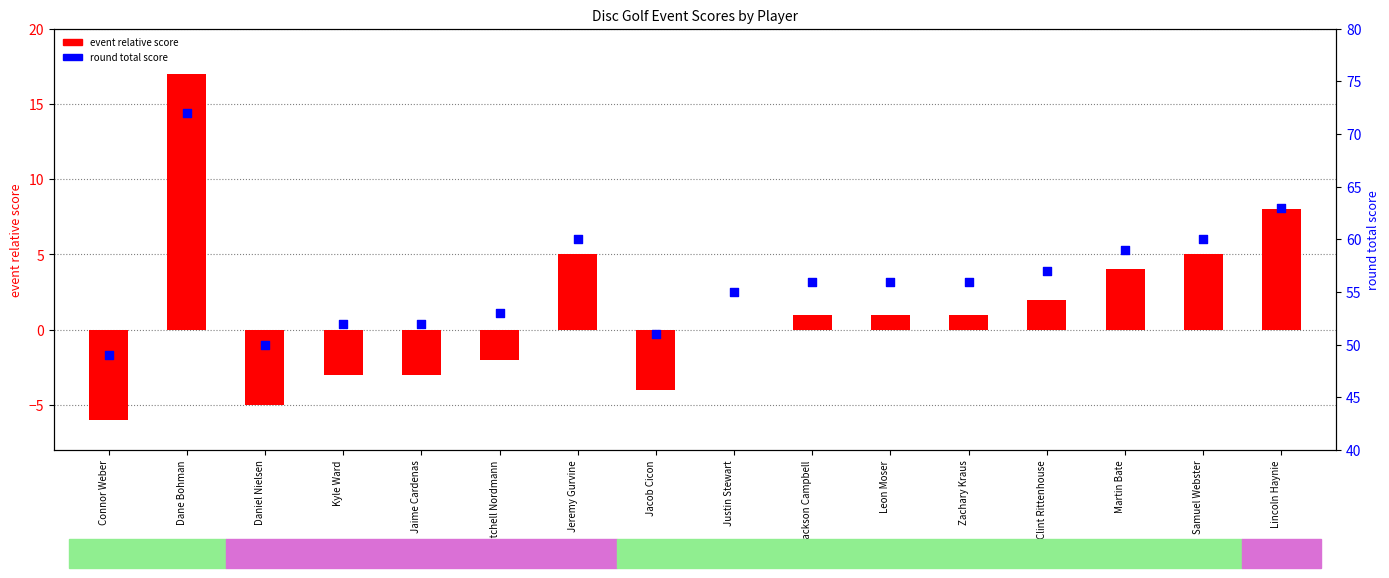

Is the value of round total score at Samuel Webster greater than the value of event relative score at Jaime Cardenas?

Yes